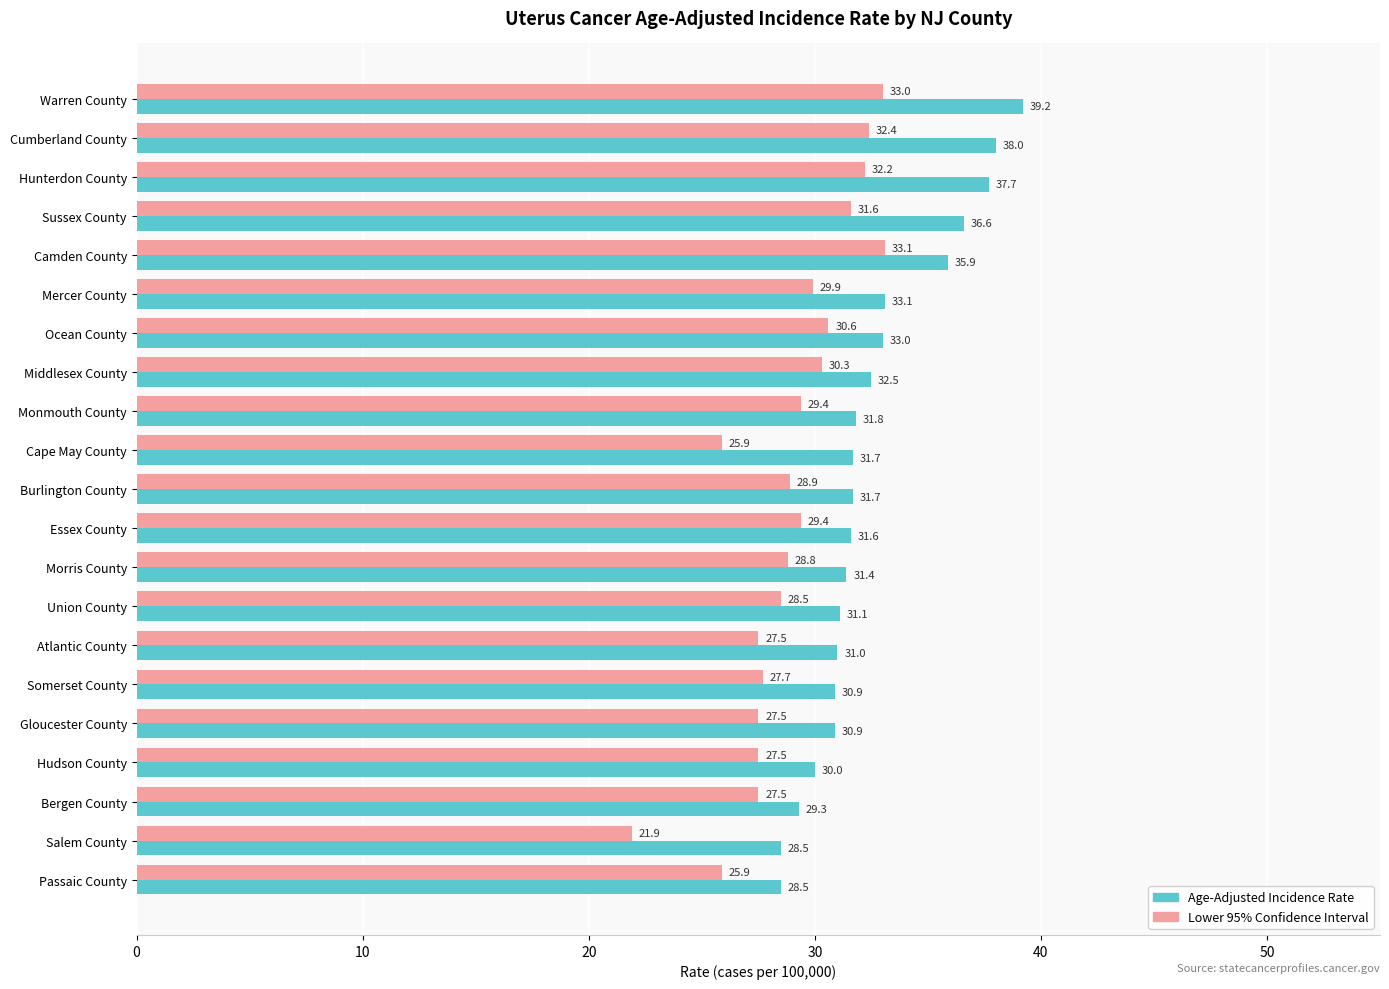

What is the minimum value shown in the chart?

21.9